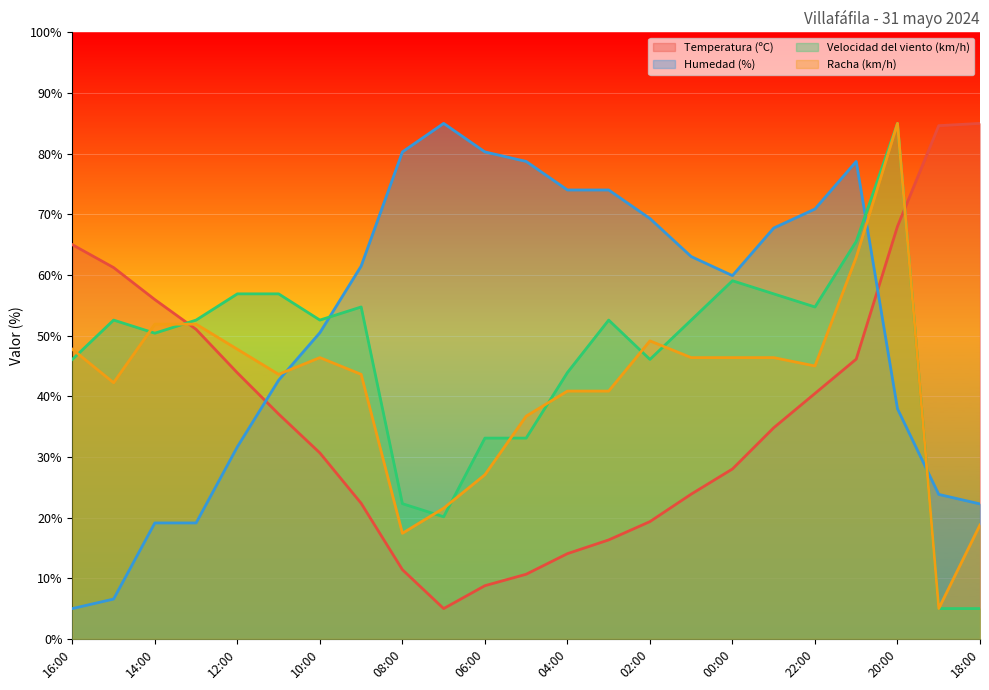

Does the chart display data point markers on the line(s)?

No